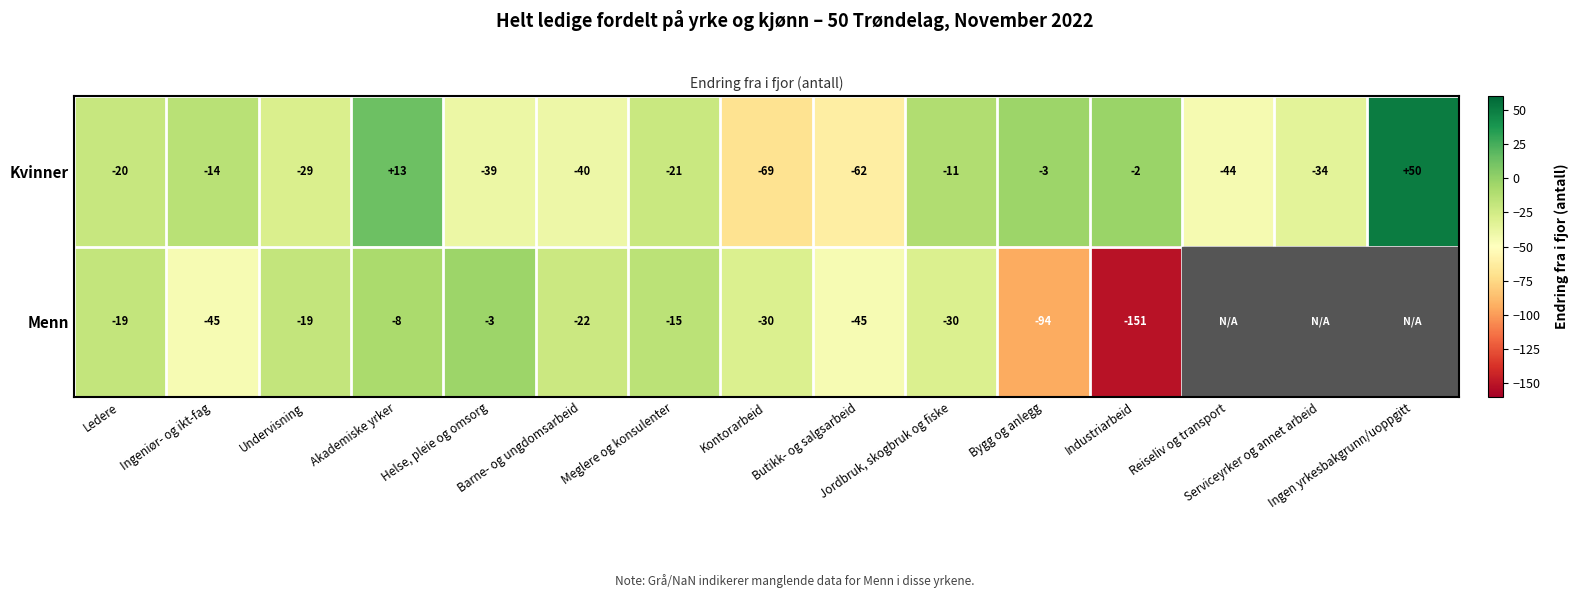

At which category does the chart reach its minimum across all series?

Industriarbeid